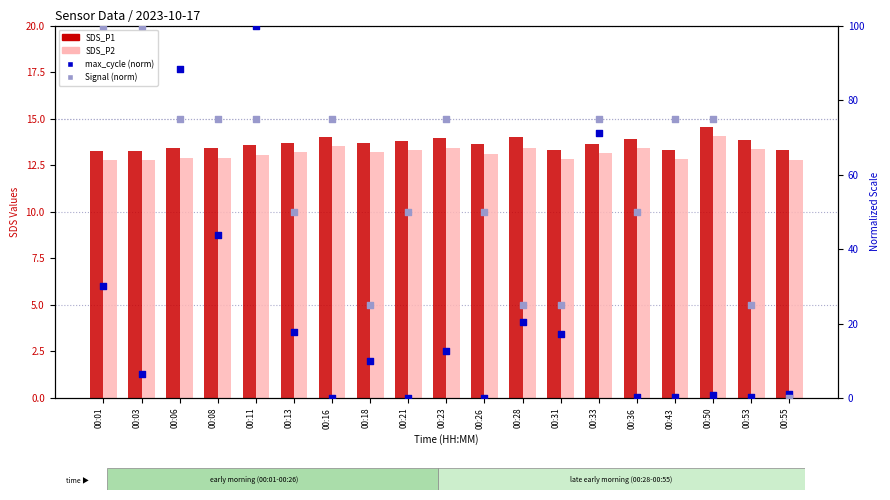

Is the value of SDS_P1 at 00:16 greater than the value of Signal (norm) at 00:36?

No